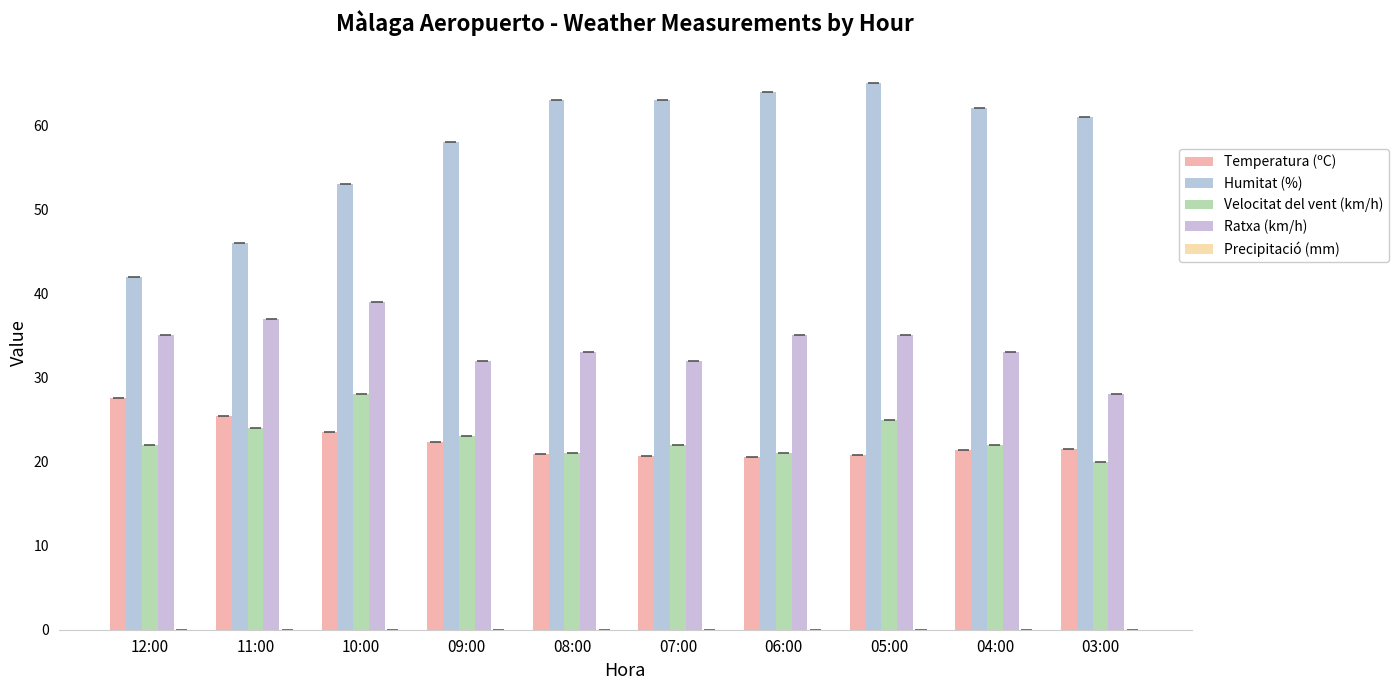

Count the number of data series in this chart.

4